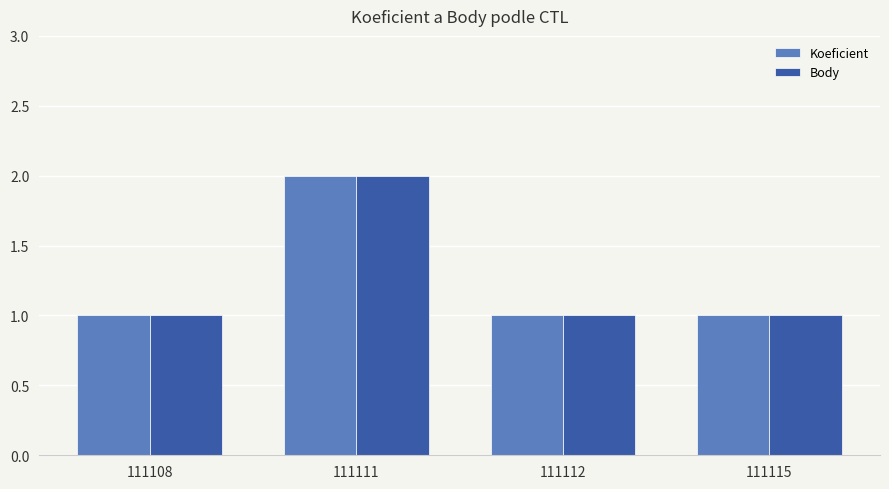

What is the total value across all series at 111111?

4